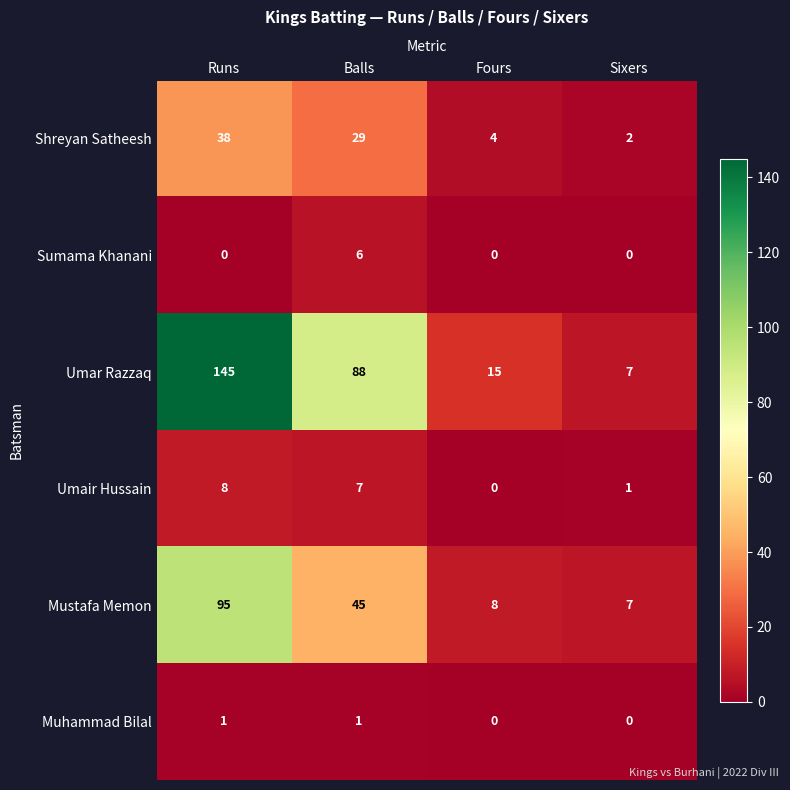

What is the maximum value shown in the chart?

145